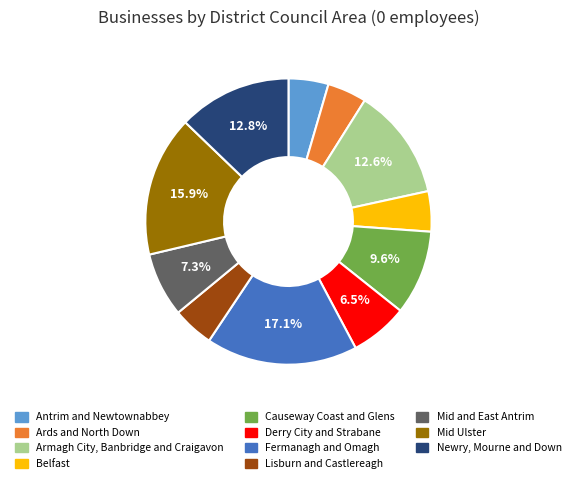

Which category has the biggest portion of the pie?

Fermanagh and Omagh